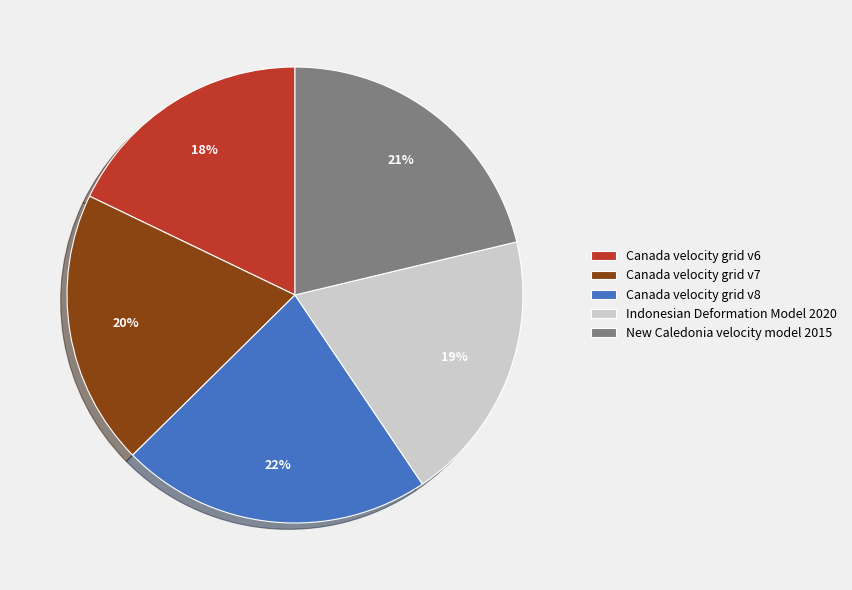

Is it true that Canada velocity grid v8 is 22% of the pie?

True